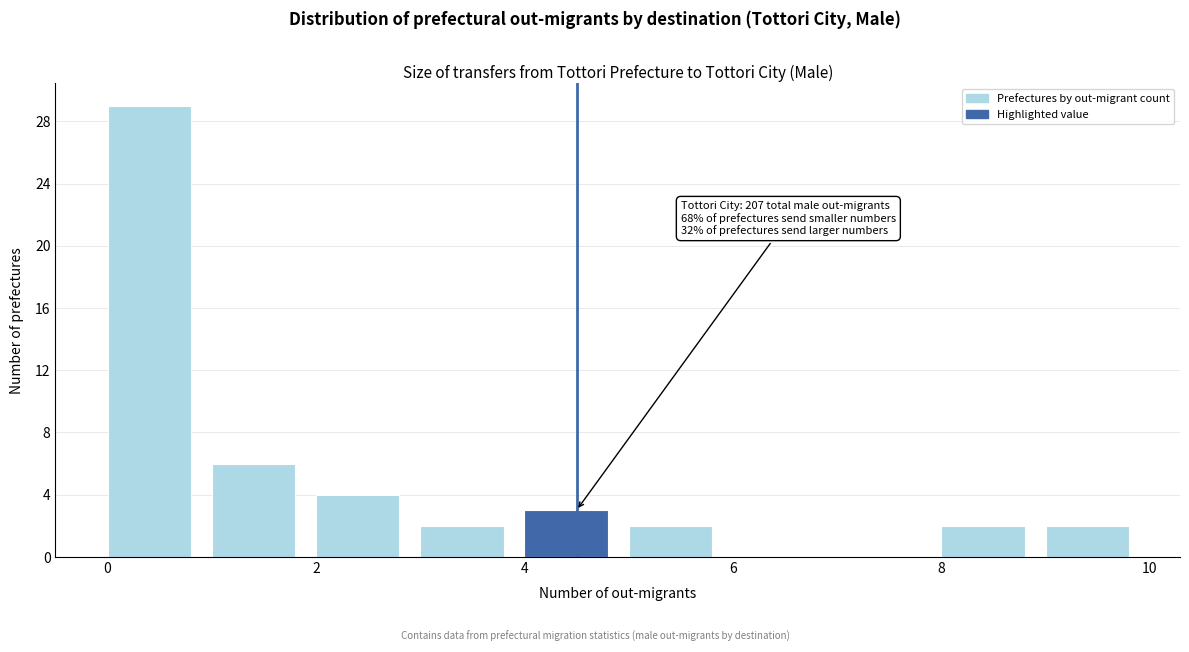

Which range on the x-axis has the tallest bar?

0 to 1